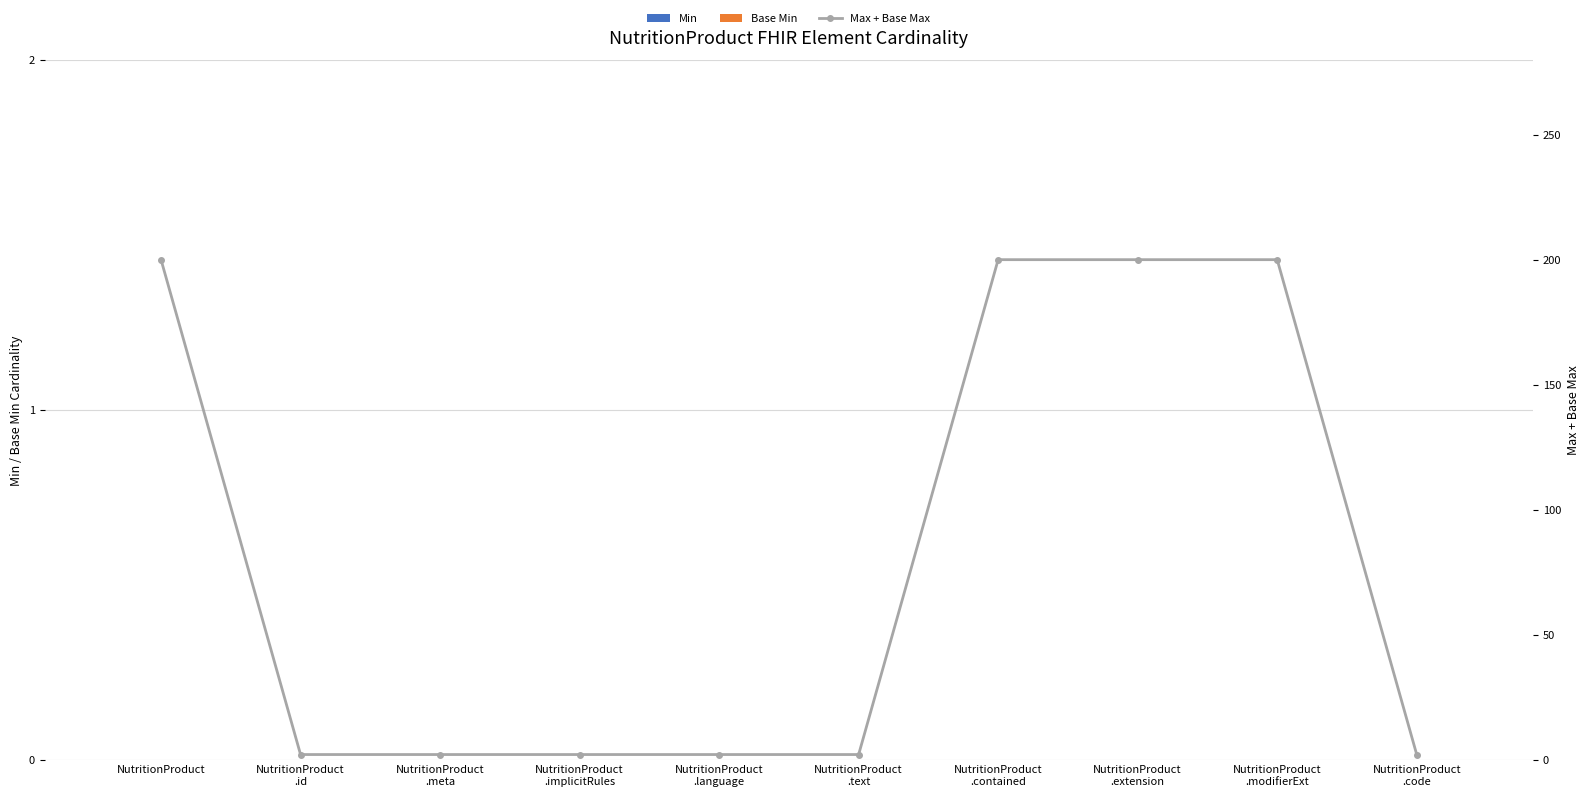

At NutritionProduct
.code, list the series in order from largest to smallest.

Max + Base Max, Min, Base Min